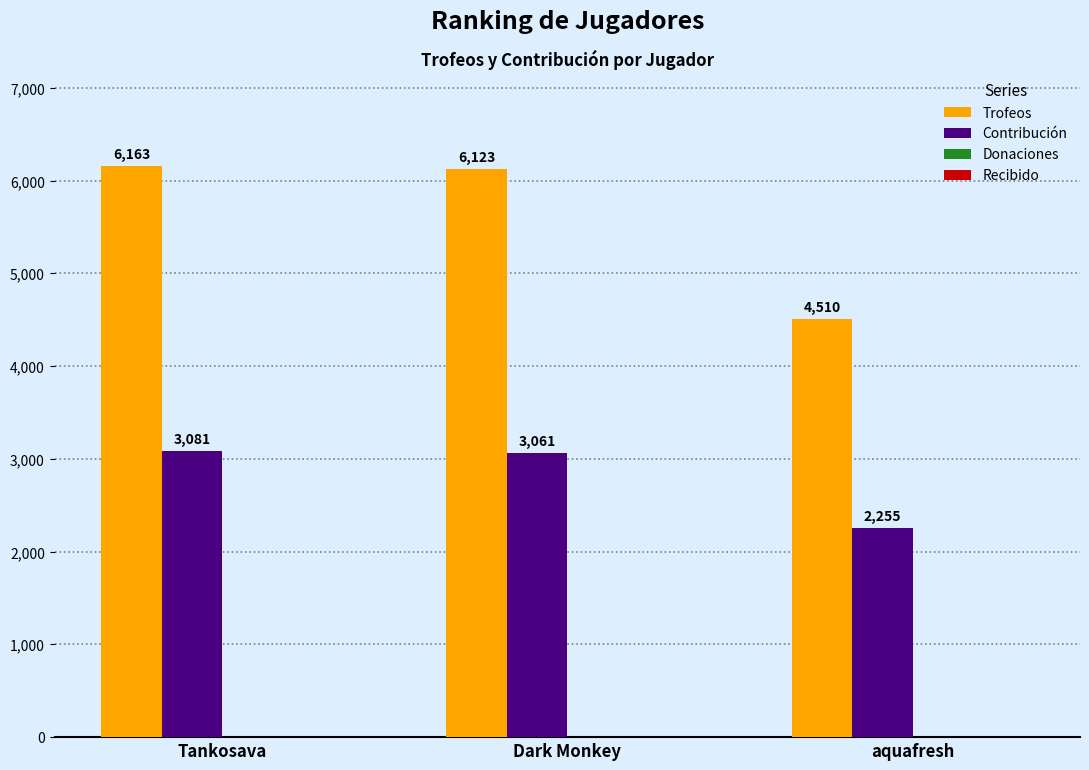

What is the difference between the highest and lowest values at aquafresh?

2255